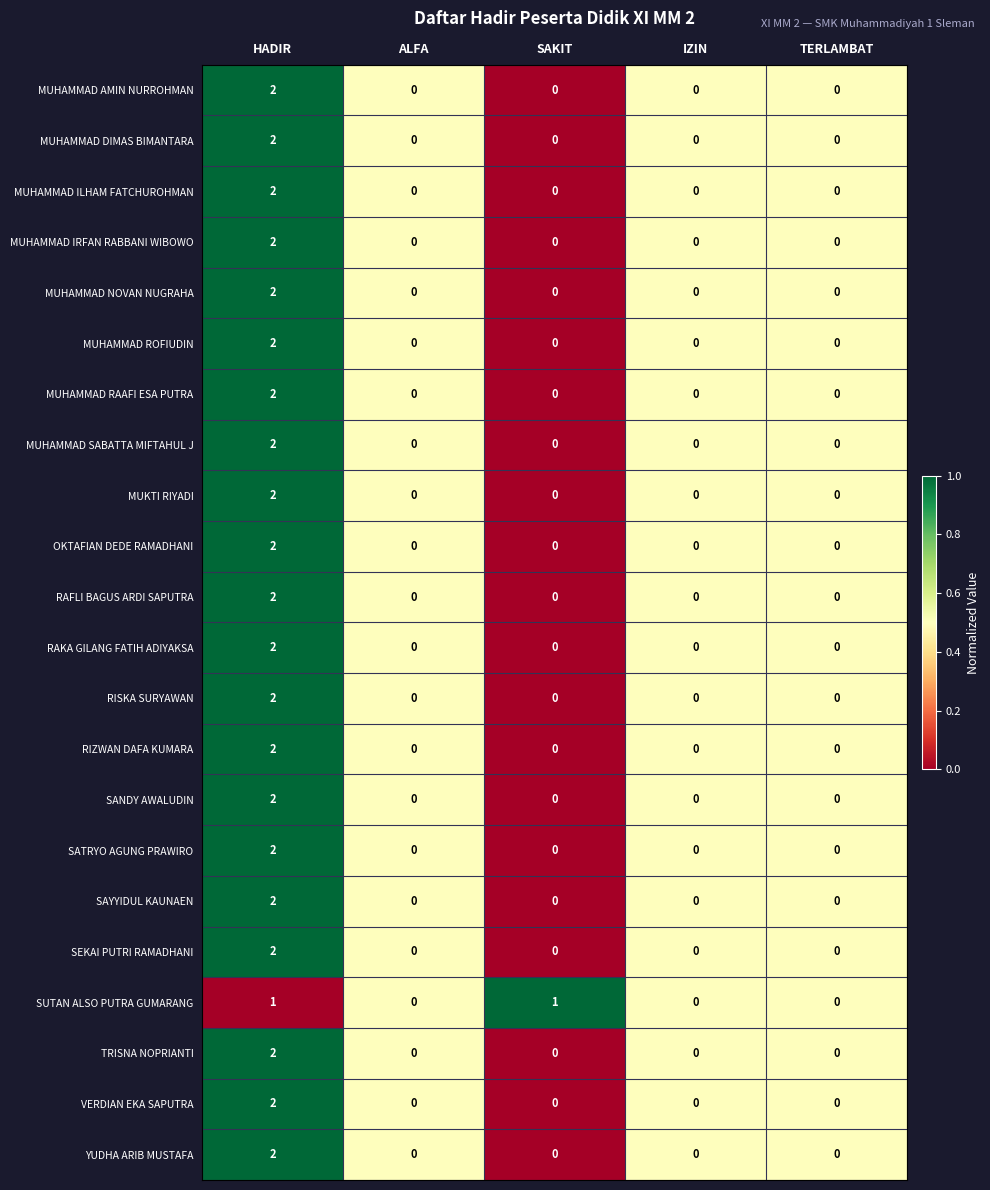

At which category does the chart reach its peak across all series?

HADIR